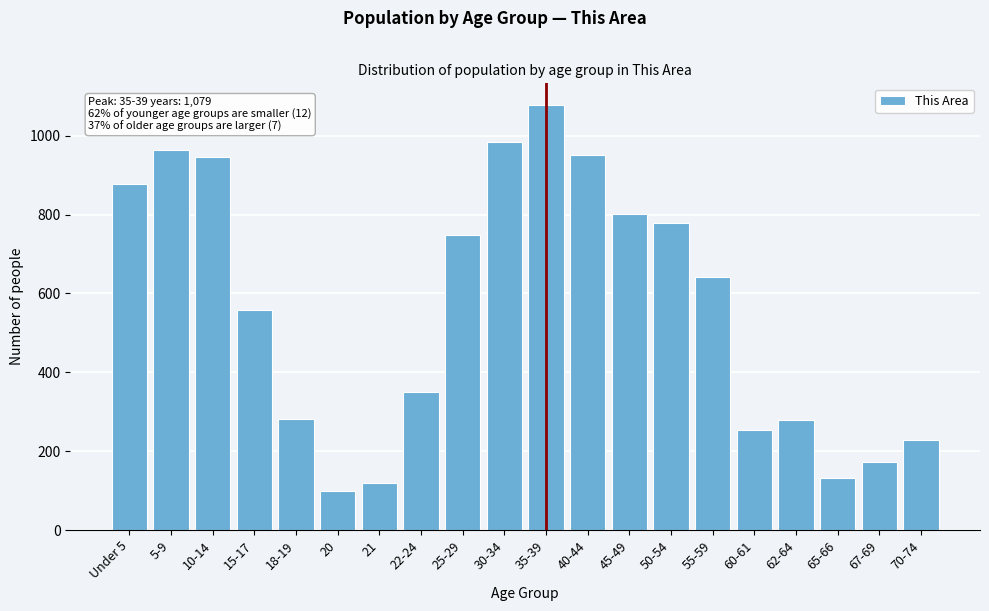

Between 40-44 and 70-74, which is larger?

40-44